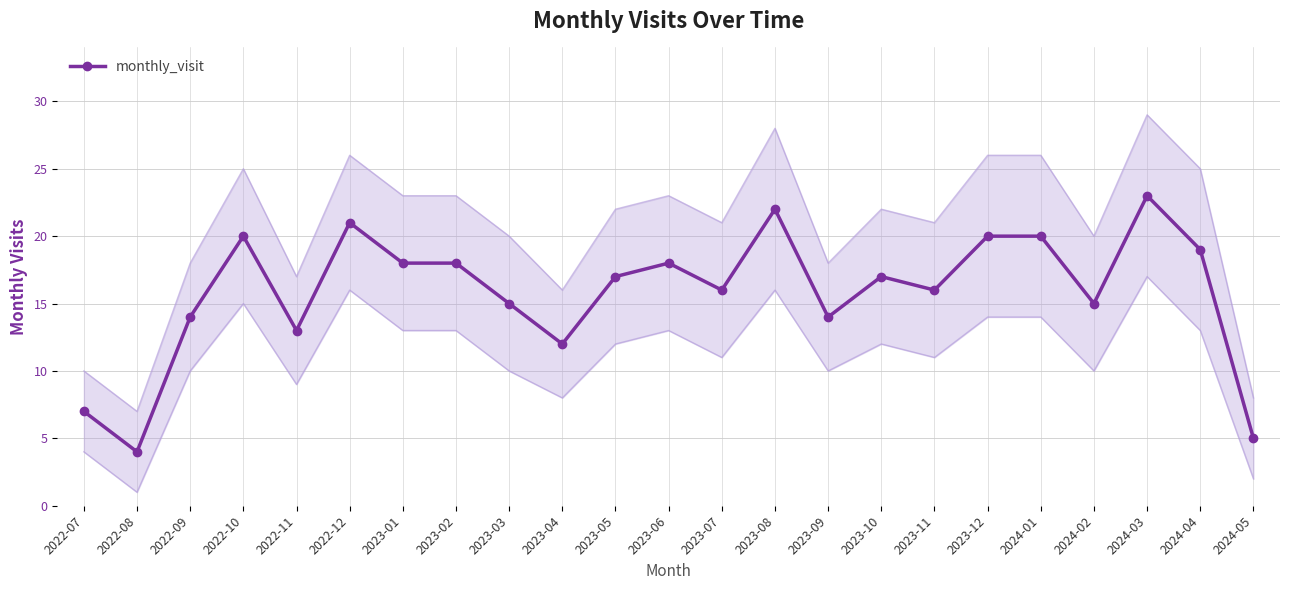

Reading left to right, extract all data points from this chart.

2022-07=7	2022-08=4	2022-09=14	2022-10=20	2022-11=13	2022-12=21	2023-01=18	2023-02=18	2023-03=15	2023-04=12	2023-05=17	2023-06=18	2023-07=16	2023-08=22	2023-09=14	2023-10=17	2023-11=16	2023-12=20	2024-01=20	2024-02=15	2024-03=23	2024-04=19	2024-05=5